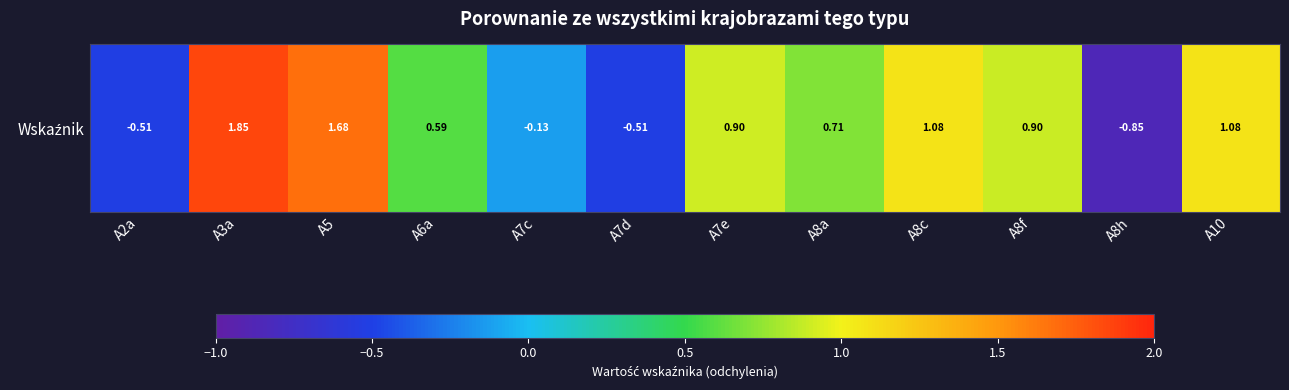

Reading right to left, transcribe all the data shown in this chart.

A10=1.1	A8h=-0.9	A8f=0.9	A8c=1.1	A8a=0.7	A7e=0.9	A7d=-0.5	A7c=-0.1	A6a=0.6	A5=1.7	A3a=1.9	A2a=-0.5